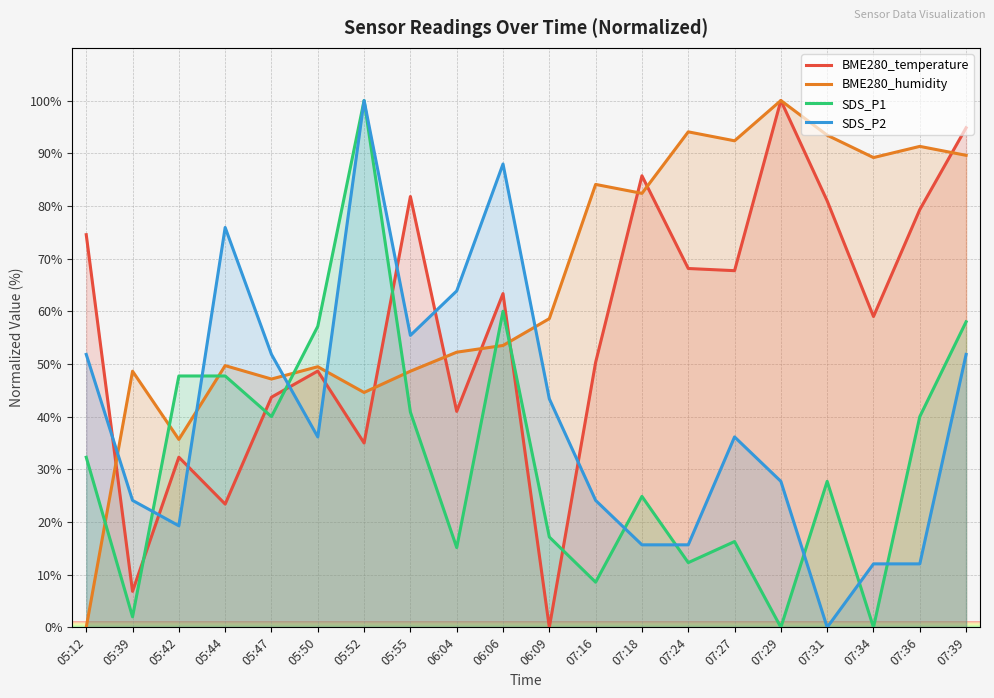

True or false: BME280_temperature has a value of 69.8 at 07:29.

False